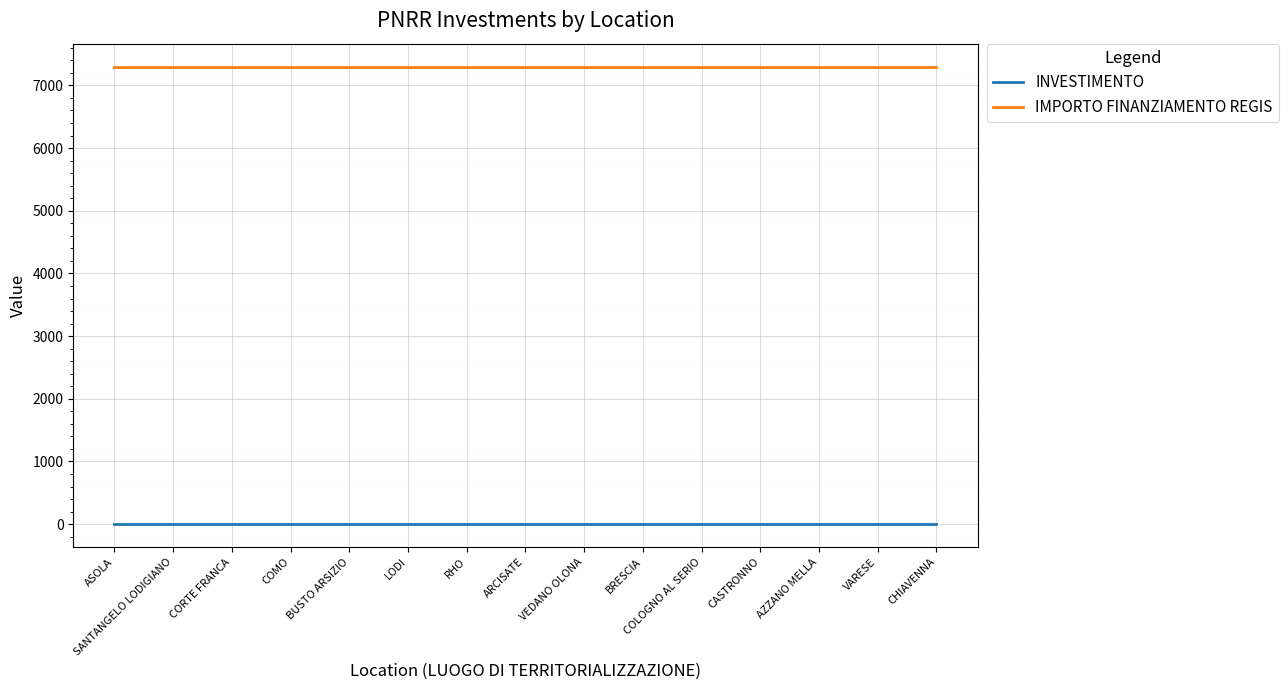

True or false: INVESTIMENTO and IMPORTO FINANZIAMENTO REGIS cross at least once.

False